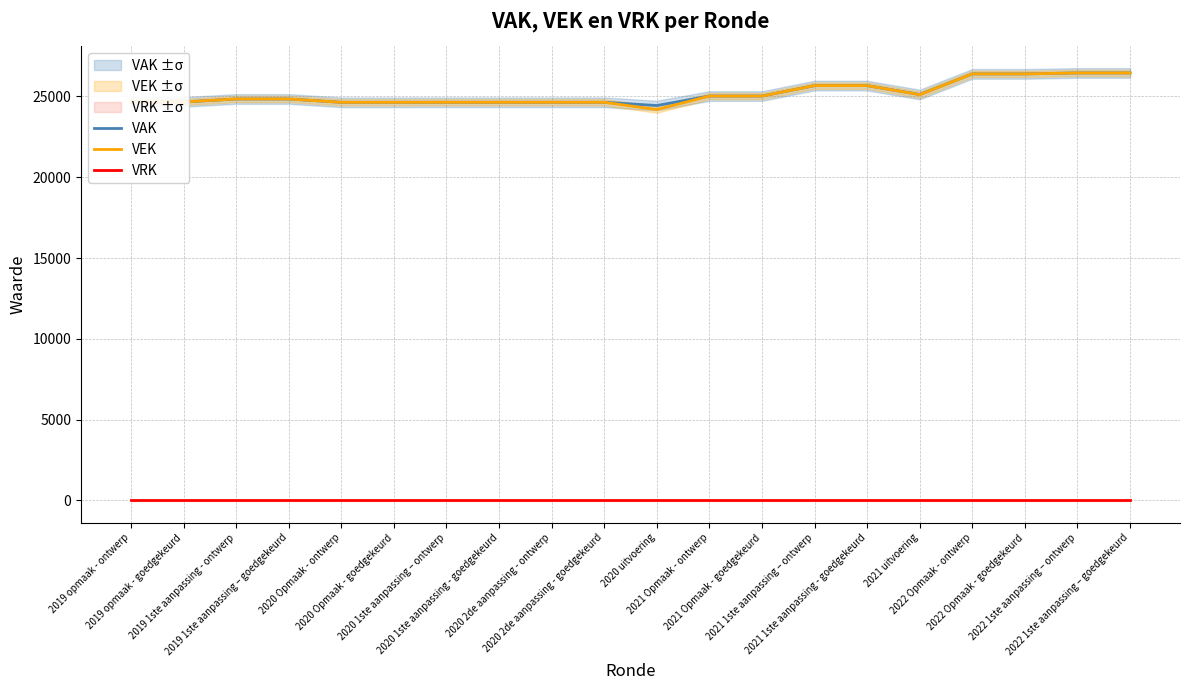

True or false: VEK and VAK intersect in this chart.

False